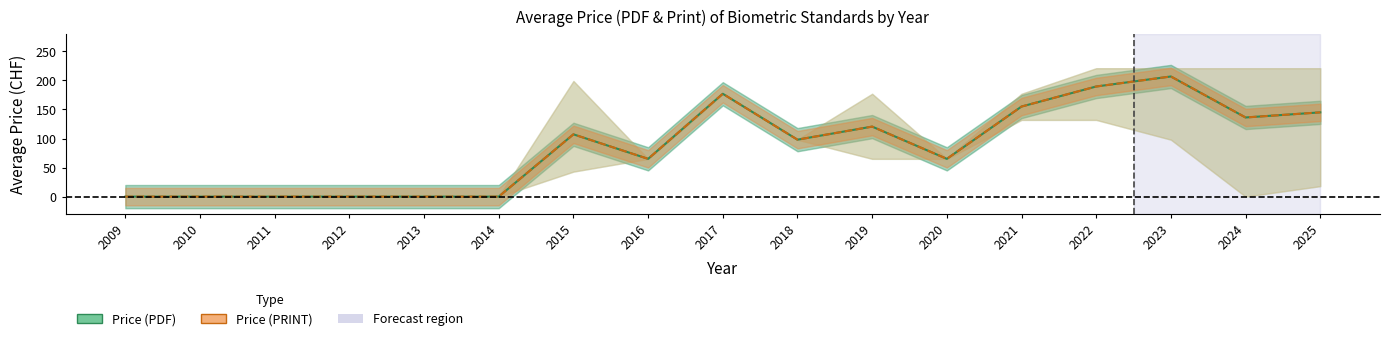

Reading right to left, list all the values displayed in this chart.

Price (PDF): 145.0	136.2	206.8	189.5	155.0	65.0	120.5	98.0	177.0	65.0	107.2	0.0	0.0	0.0	0.0	0.0	0.0
Price (PRINT): 145.0	136.2	206.8	189.5	155.0	65.0	120.5	98.0	177.0	65.0	107.2	0.0	0.0	0.0	0.0	0.0	0.0